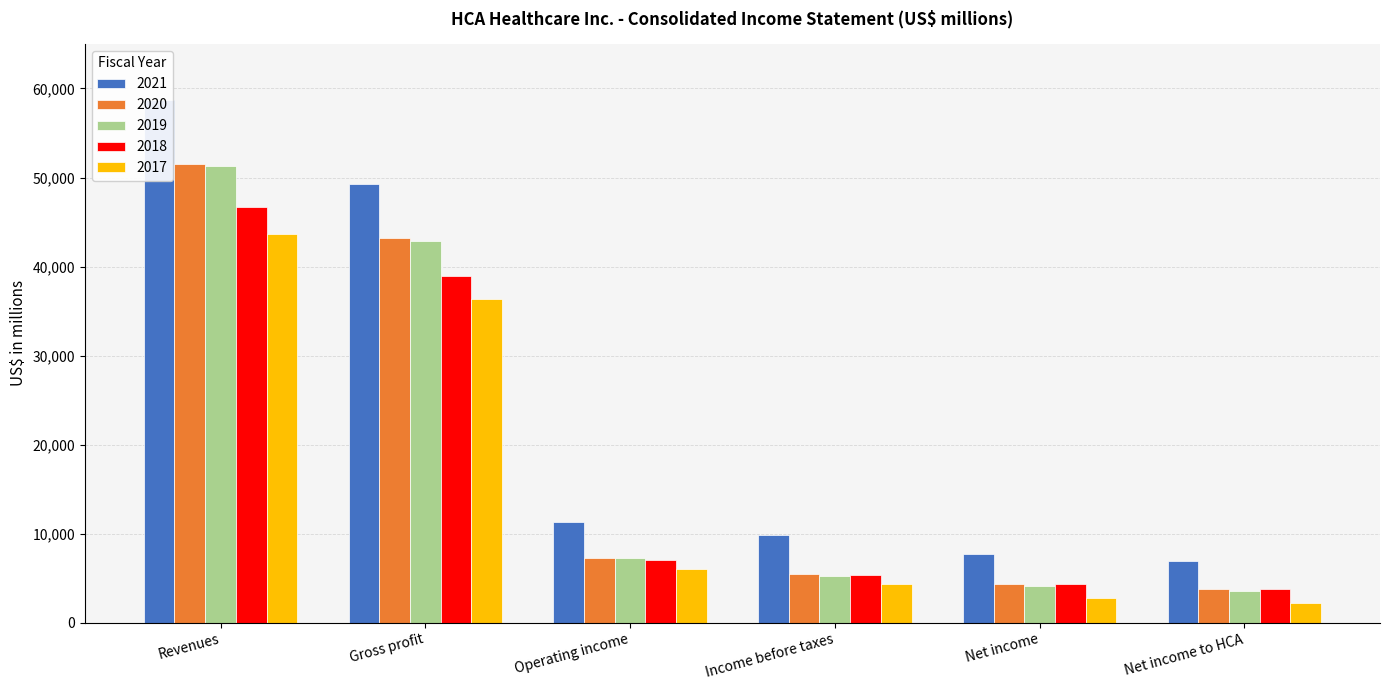

What is the total value across all series at Revenues?

251912